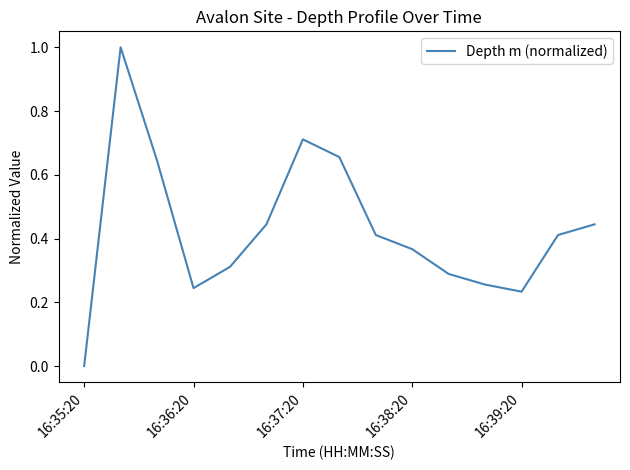

What is the difference between the maximum and minimum values?

1.0